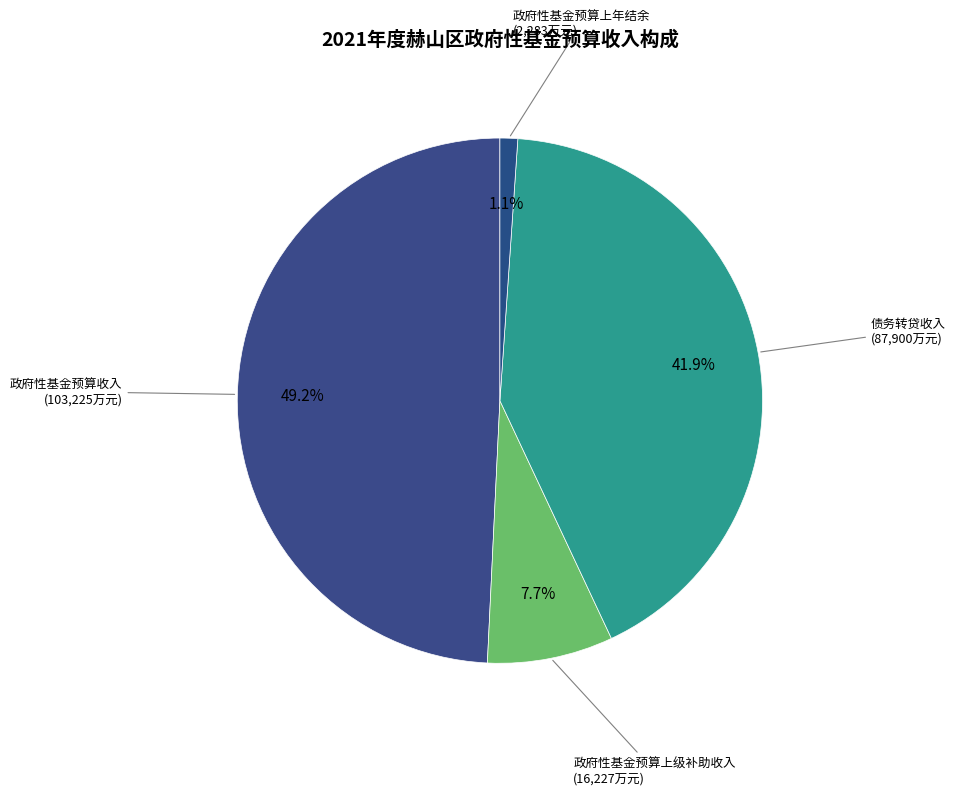

Count the number of slices in the pie.

4